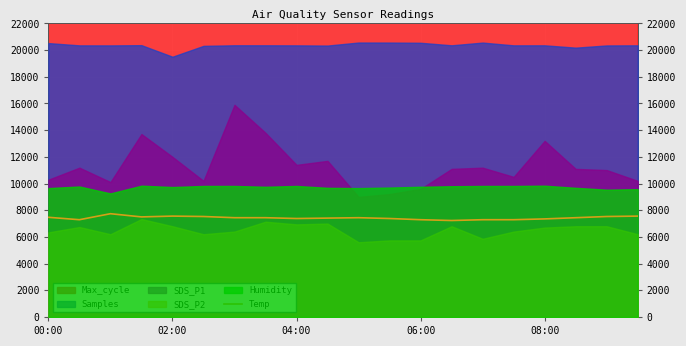

What is the lowest value of the Temp series?

7230